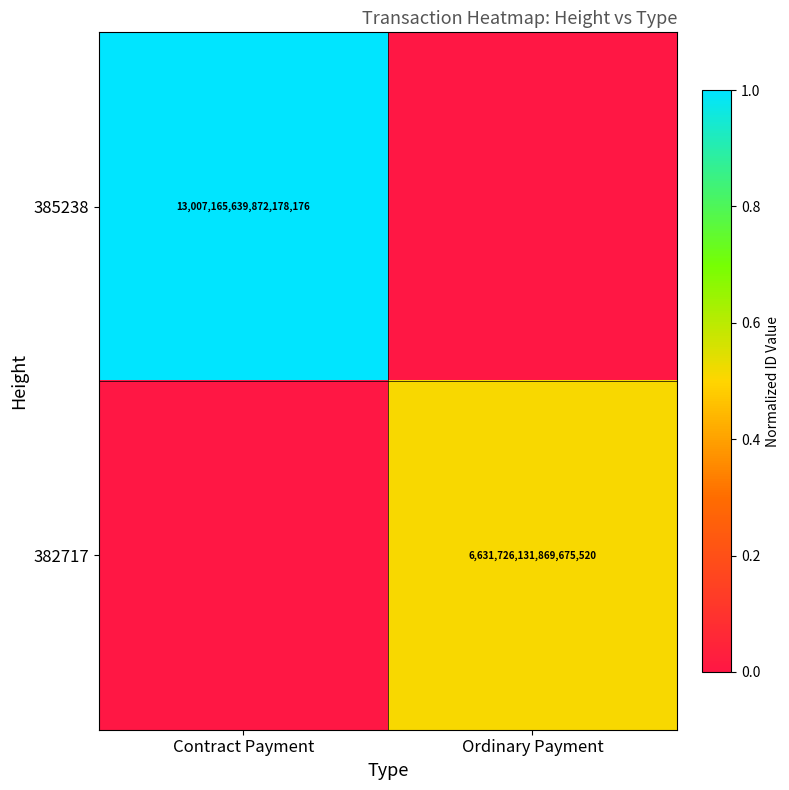

Is it true that 385238 equals 13007165639872178176 at Contract Payment?

True